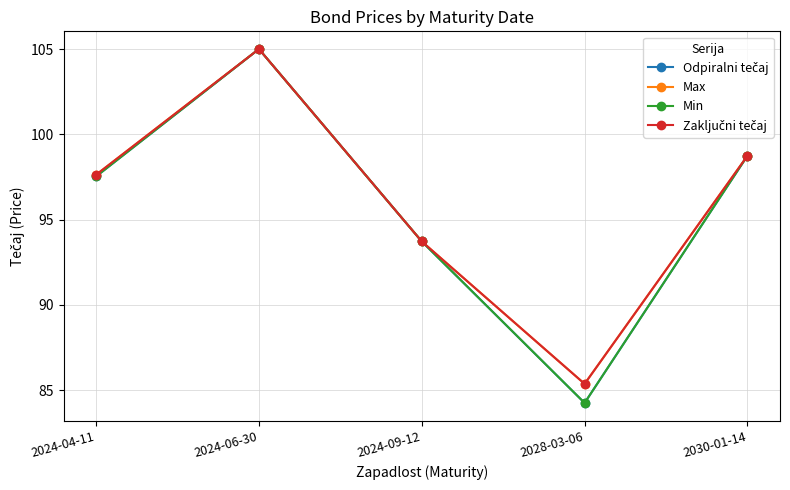

What position from the left is 2024-06-30?

2